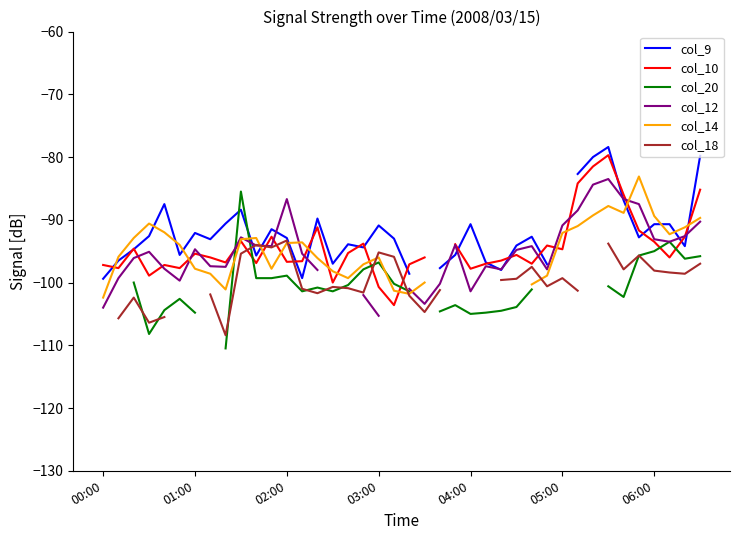

How many intersections are there between col_14 and col_20?

3